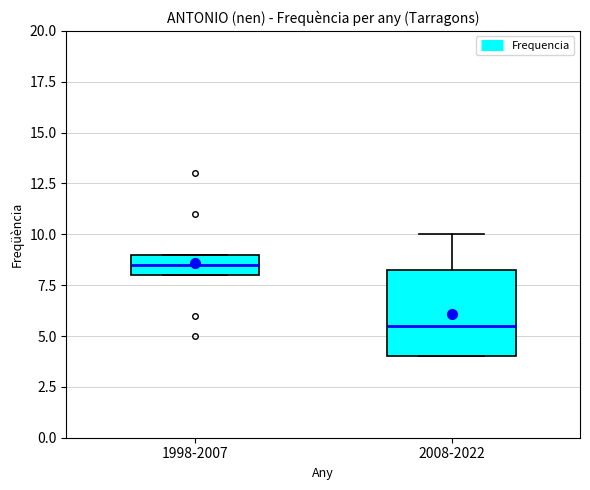

Which box's median line is the lowest?

2008-2022